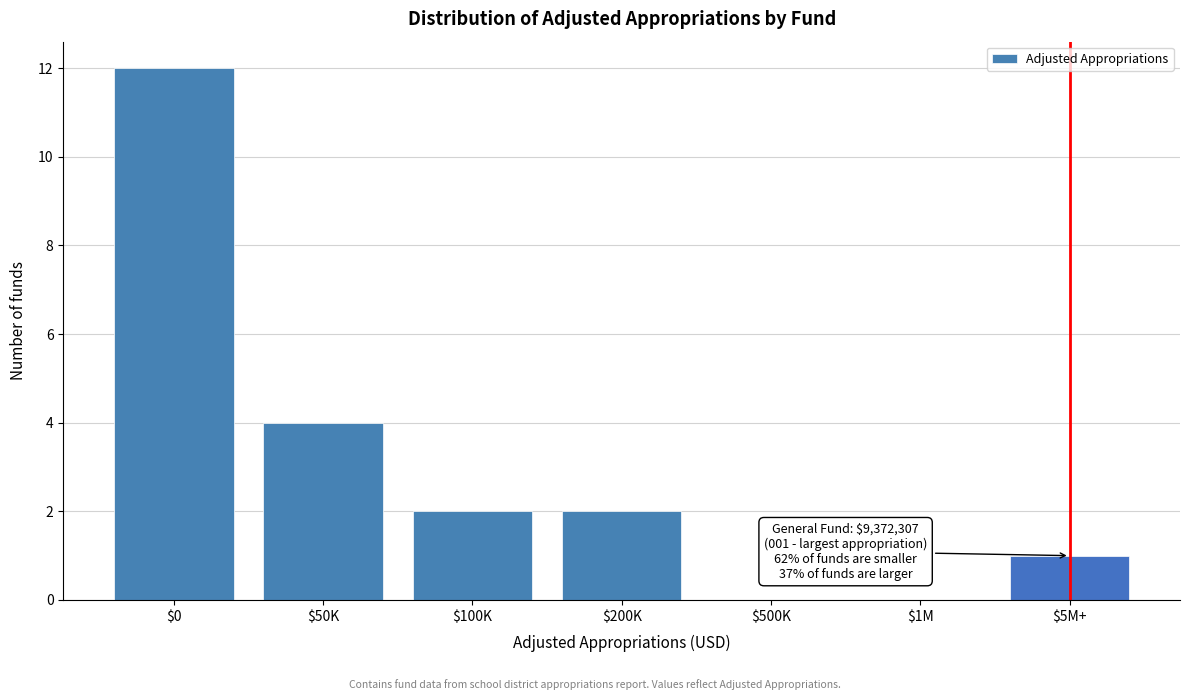

What is the sum of all values?

21